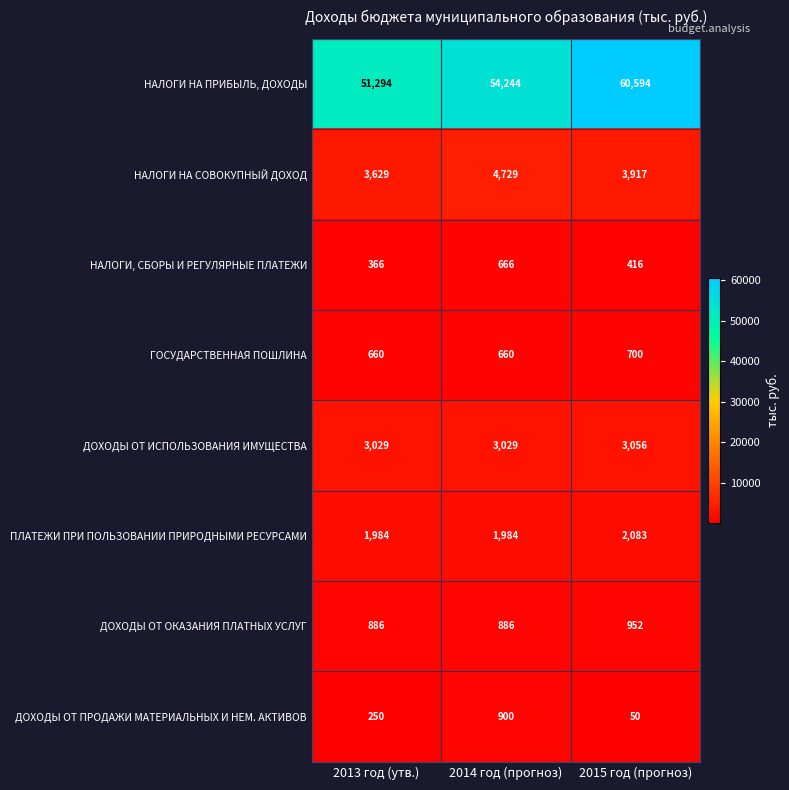

Which series has the widest spread of values?

НАЛОГИ НА ПРИБЫЛЬ, ДОХОДЫ